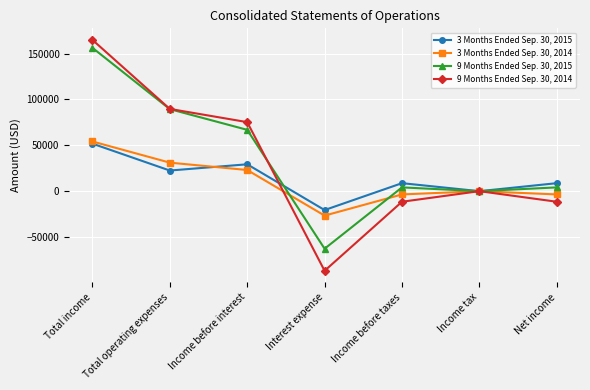

Which series changed the most between Total income and Income tax?

9 Months Ended Sep. 30, 2014